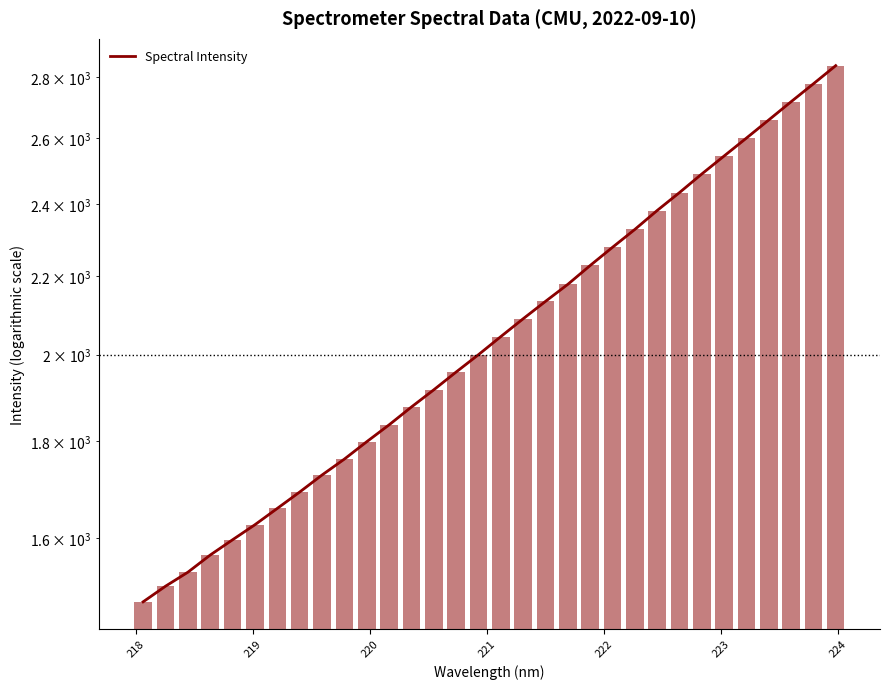

What is the difference between the maximum and minimum values?

1359.2